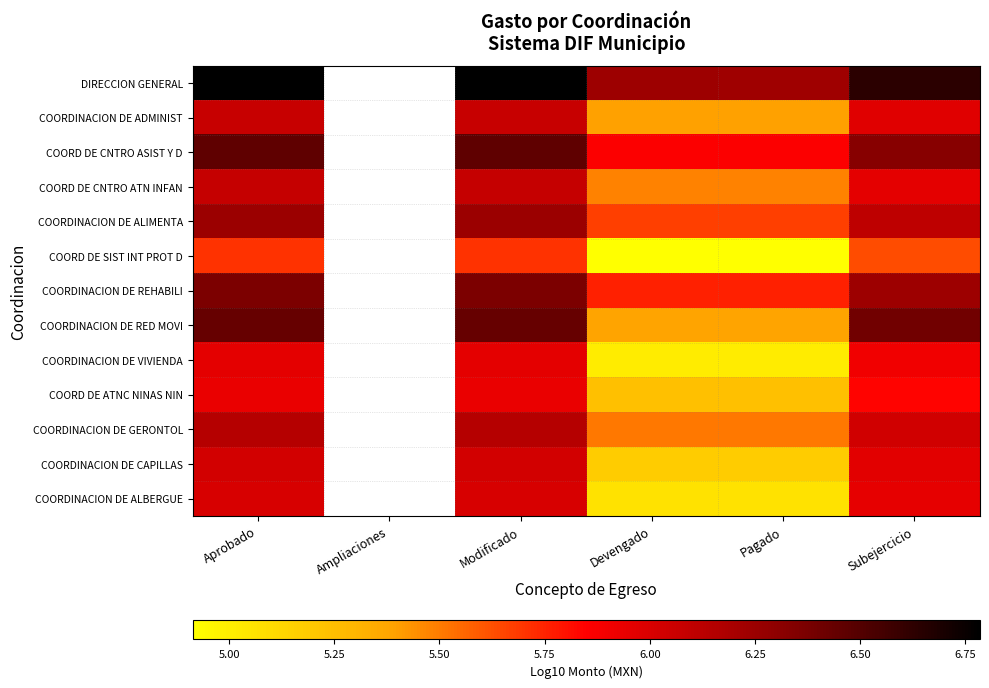

Where does the COORD DE SIST INT PROT D series first go above 5?

Aprobado